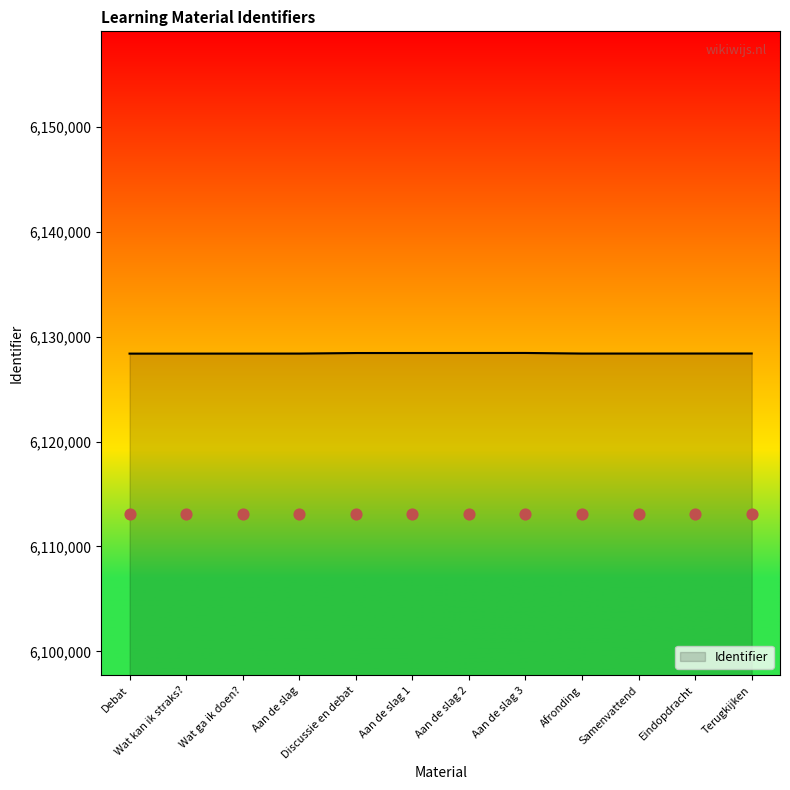

What is the change in value from Debat to Discussie en debat?

+56